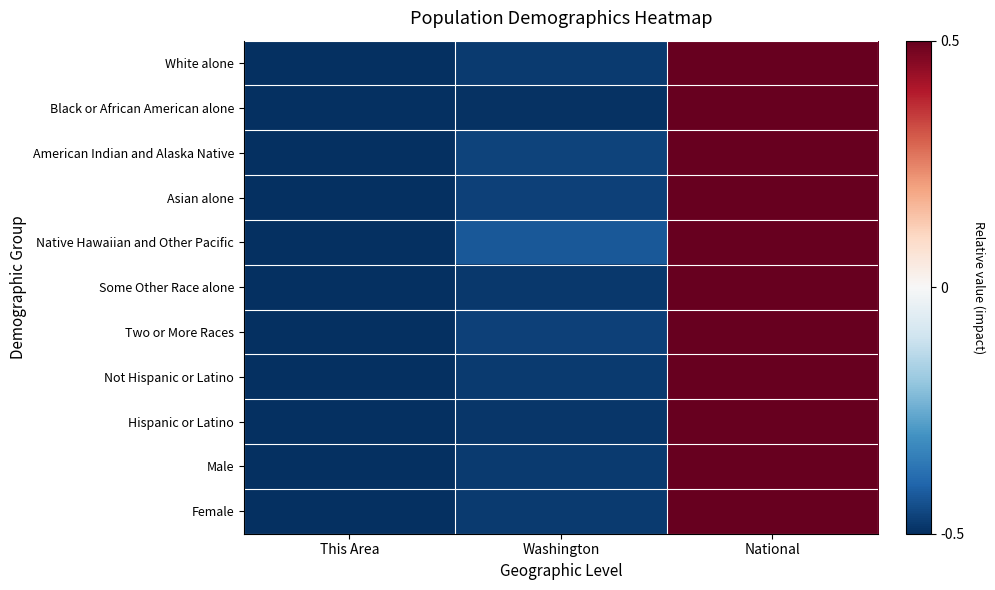

Between National and This Area, which is larger?

National